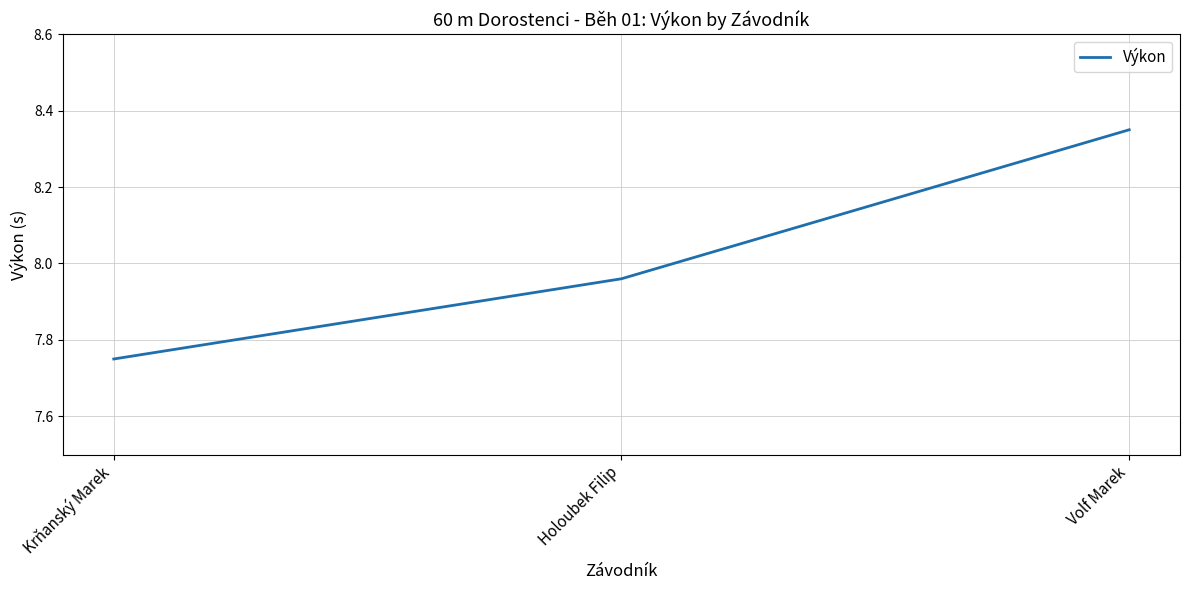

What position from the left is Krňanský Marek?

1